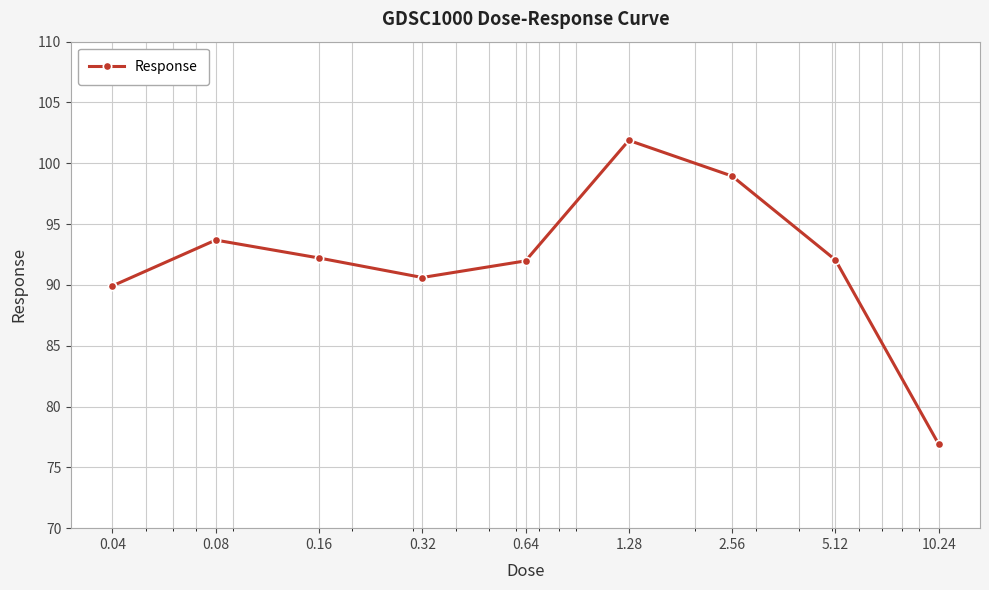

What is the minimum value shown in the chart?

76.9